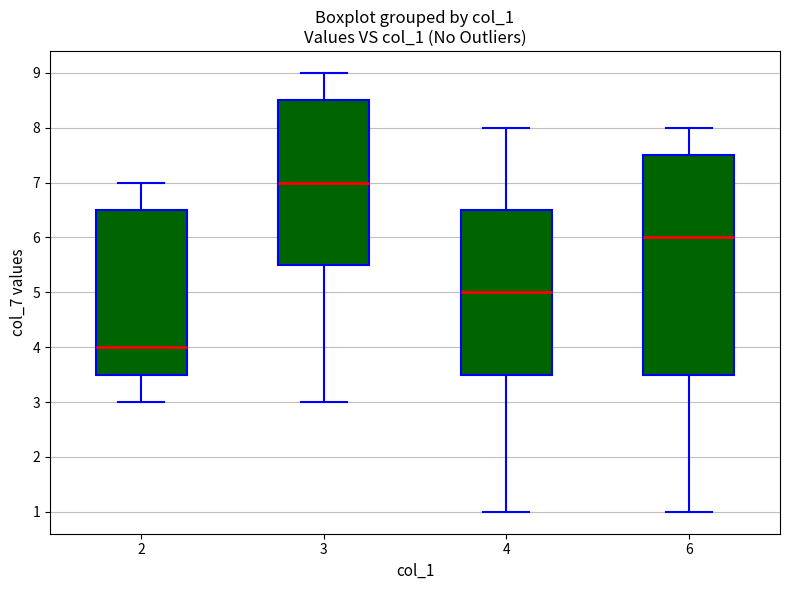

Reading left to right, transcribe this box plot: for each box, give where its median line is, the range the box spans, and where its two whiskers end, as read against the y-axis. The values are not printed on the chart, so give them approximately, as read against the axis.

2: median 4.0, box 3.5 to 6.5, whiskers 3.0 to 7.0
3: median 7.0, box 5.5 to 8.5, whiskers 3.0 to 9.0
4: median 5.0, box 3.5 to 6.5, whiskers 1.0 to 8.0
6: median 6.0, box 3.5 to 7.5, whiskers 1.0 to 8.0